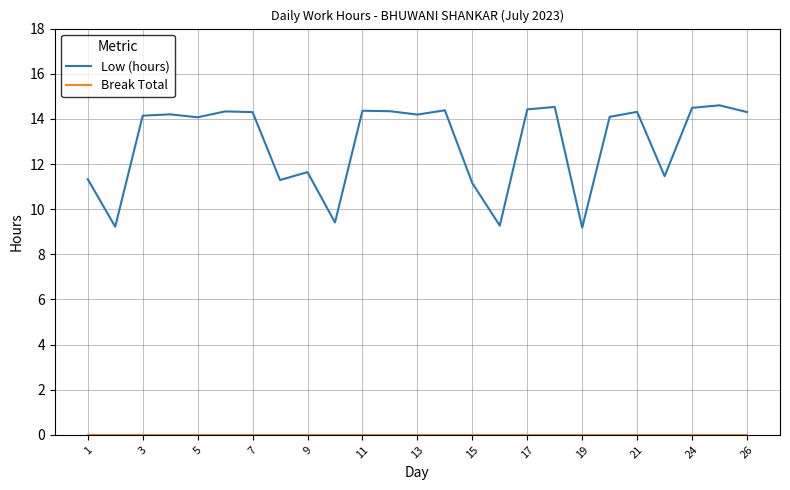

What is the maximum value shown in the chart?

14.6